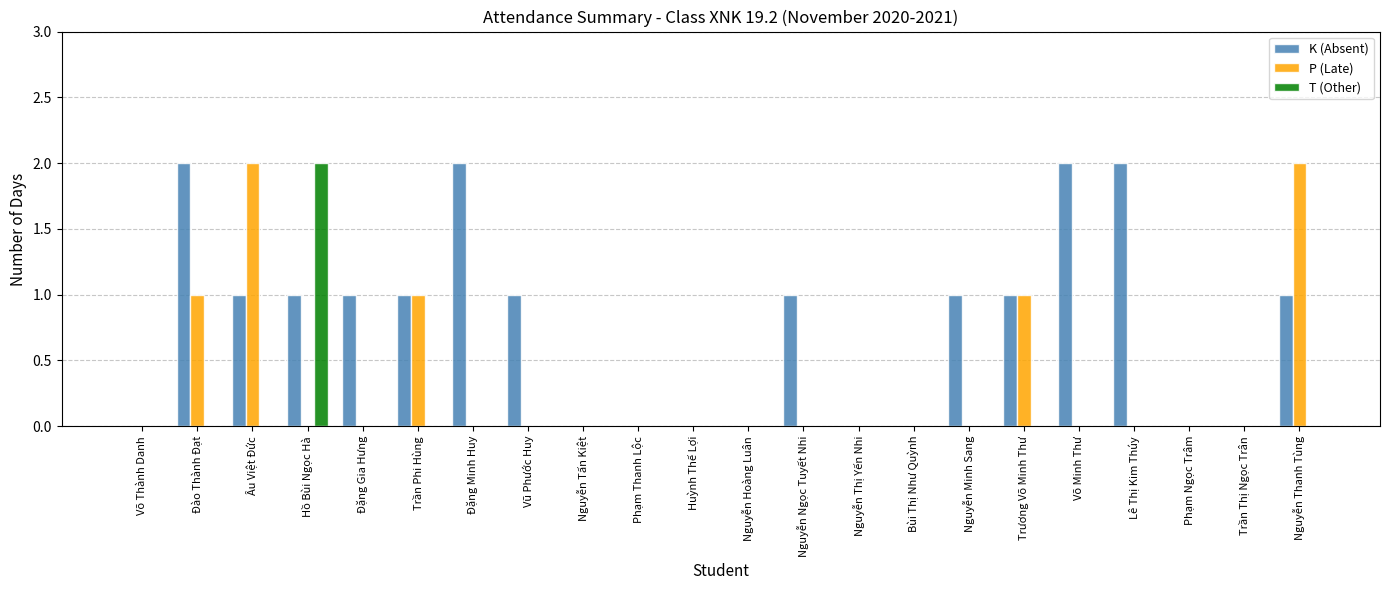

Which category has the highest value in the T (Other) series?

Hồ Bùi Ngọc Hà